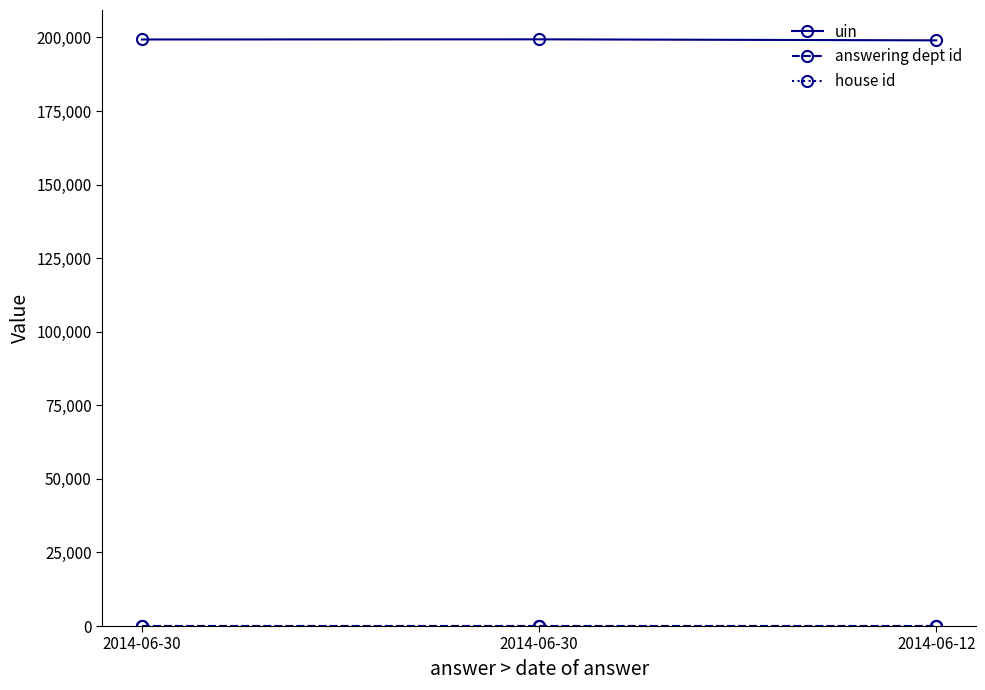

How many lines are shown in the chart?

3